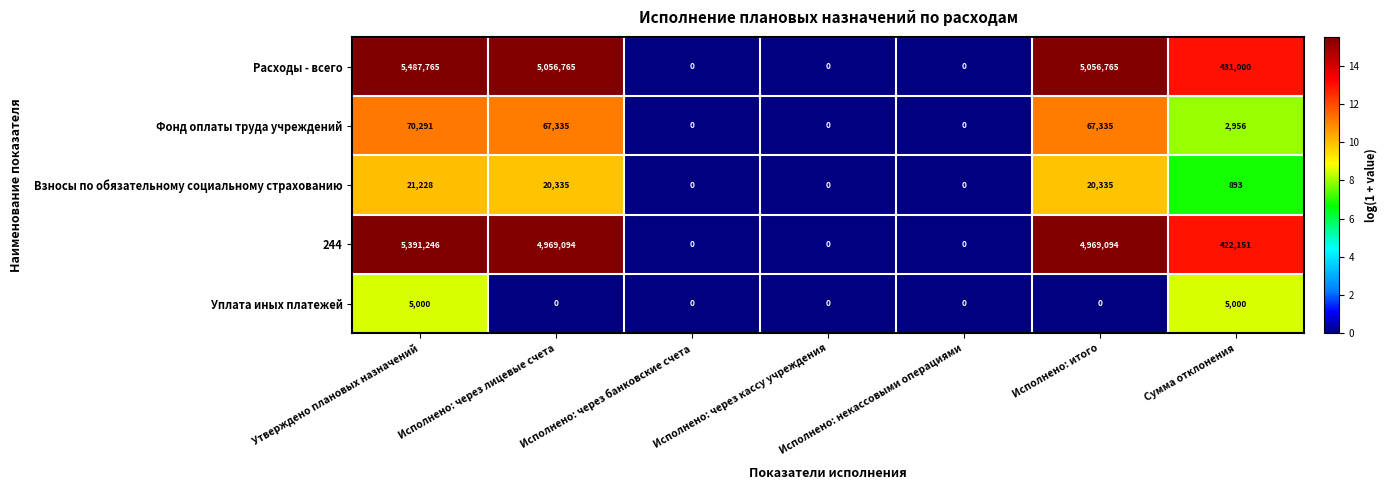

What is the total value across all series at Исполнено: итого?

10113529